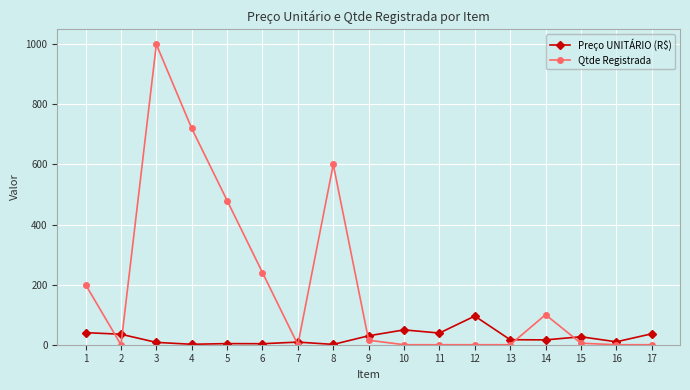

How many distinct data groups are displayed?

2